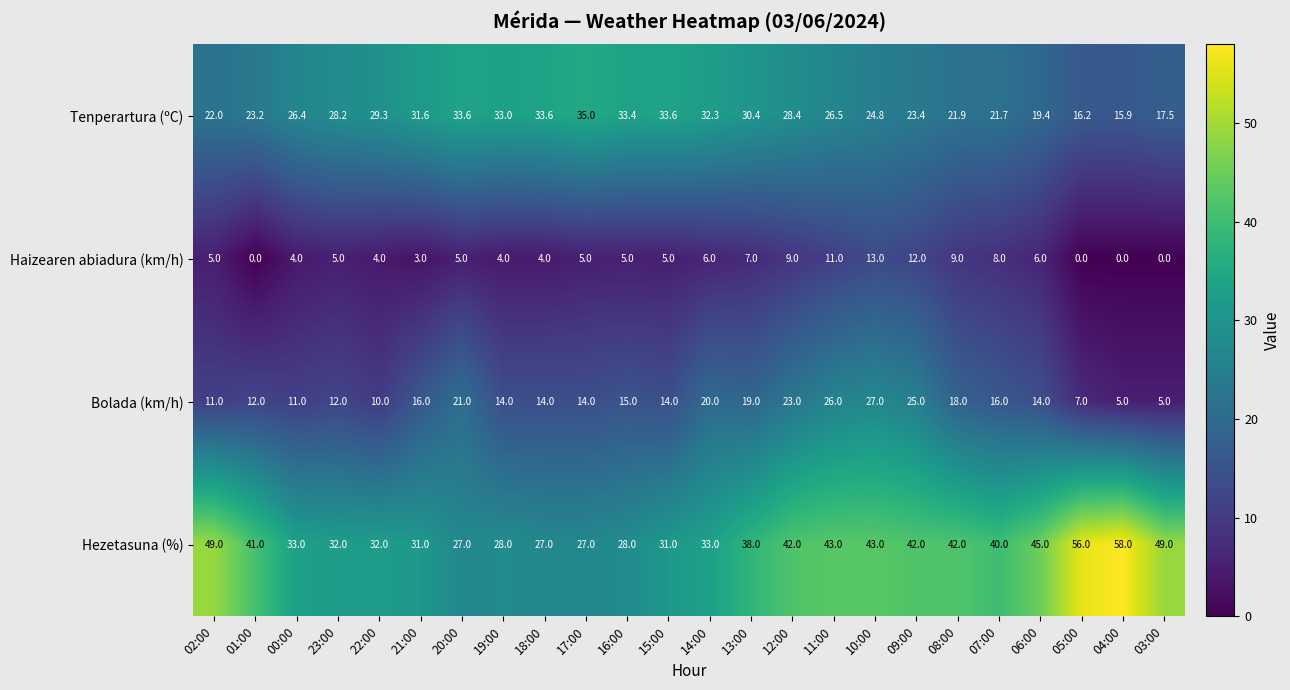

List the series in order of their overall mean, lowest first.

Haizearen abiadura (km/h), Bolada (km/h), Tenperartura (ºC), Hezetasuna (%)